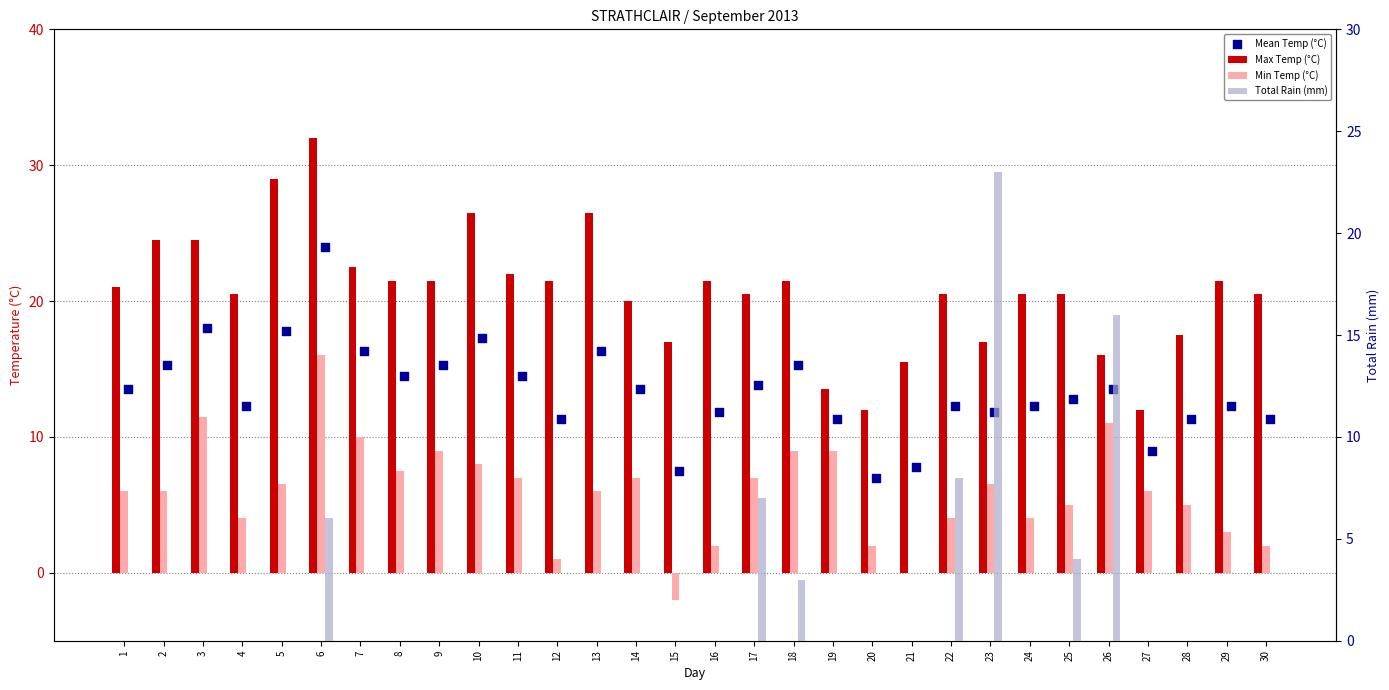

At how many categories does at least one series exceed 25?

4